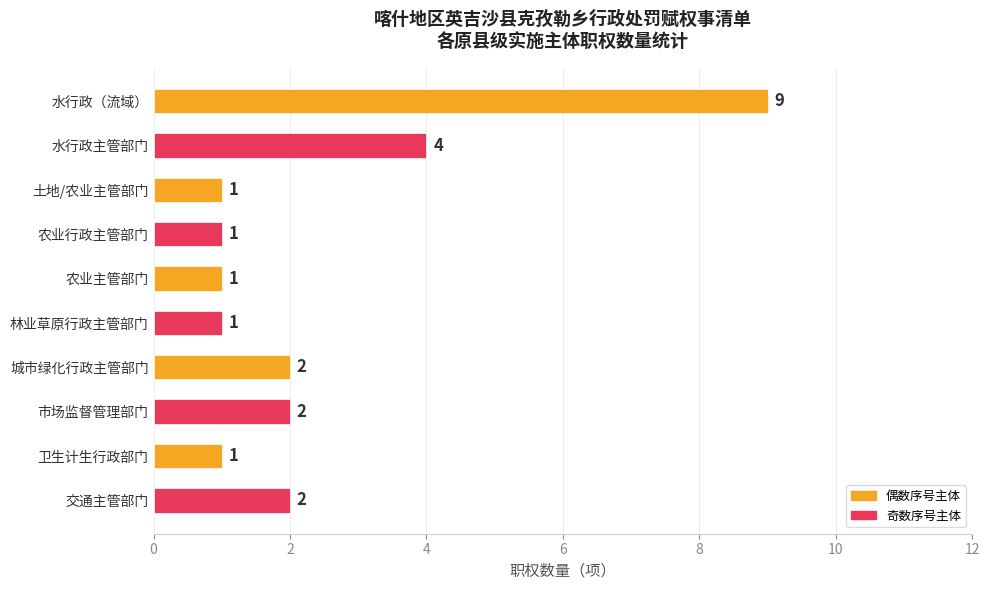

Where is the data nearest to the value 5?

水行政主管部门